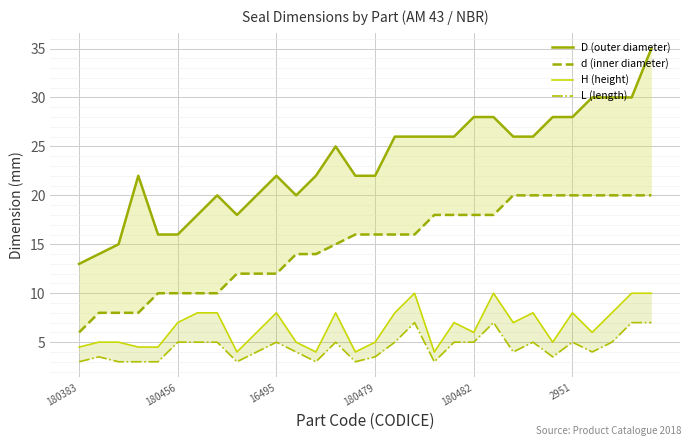

The value of D (outer diameter) at 180482 is 28.0. True or false?

True